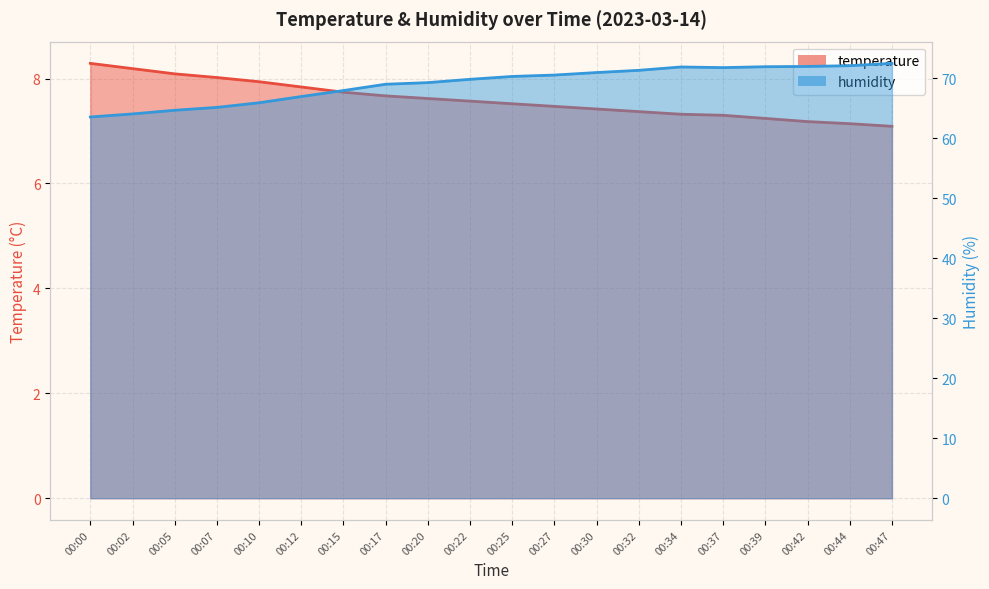

What is the difference between the second highest and minimum values in the humidity series?

8.5